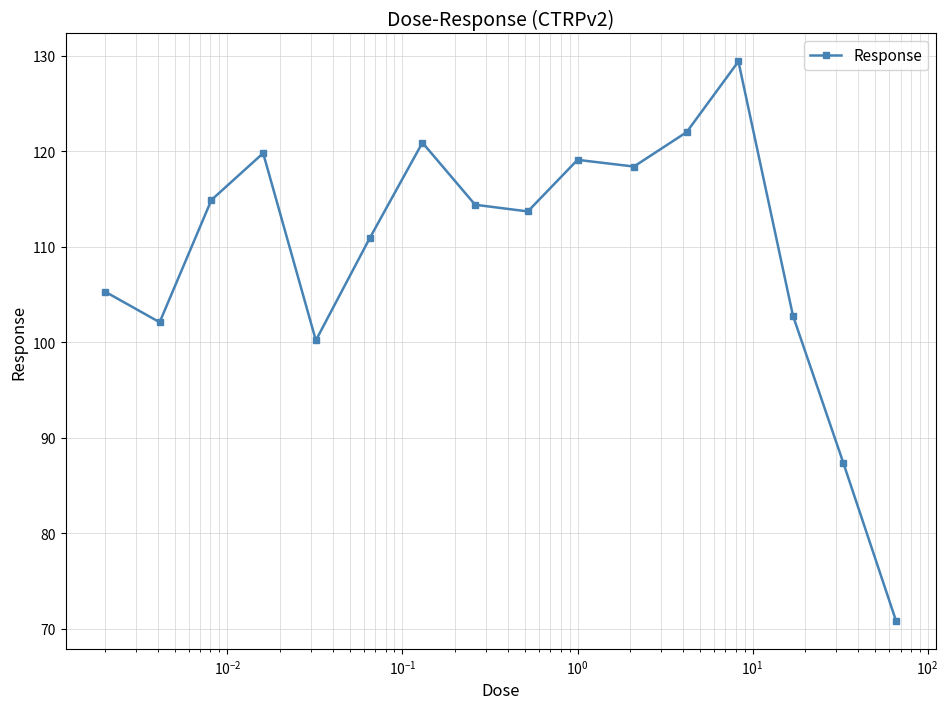

What is the difference between the maximum and minimum values?

58.6